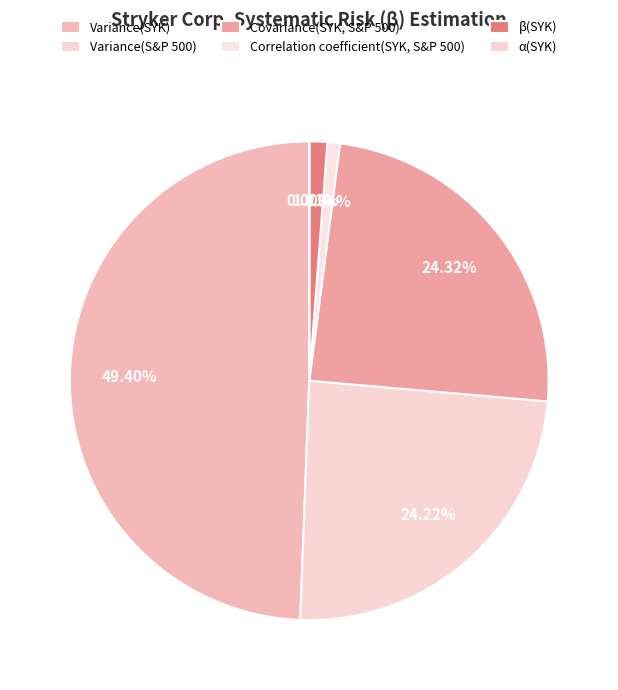

Between Correlation coefficient(SYK, S&P 500) and Variance(S&P 500), which is larger?

Variance(S&P 500)